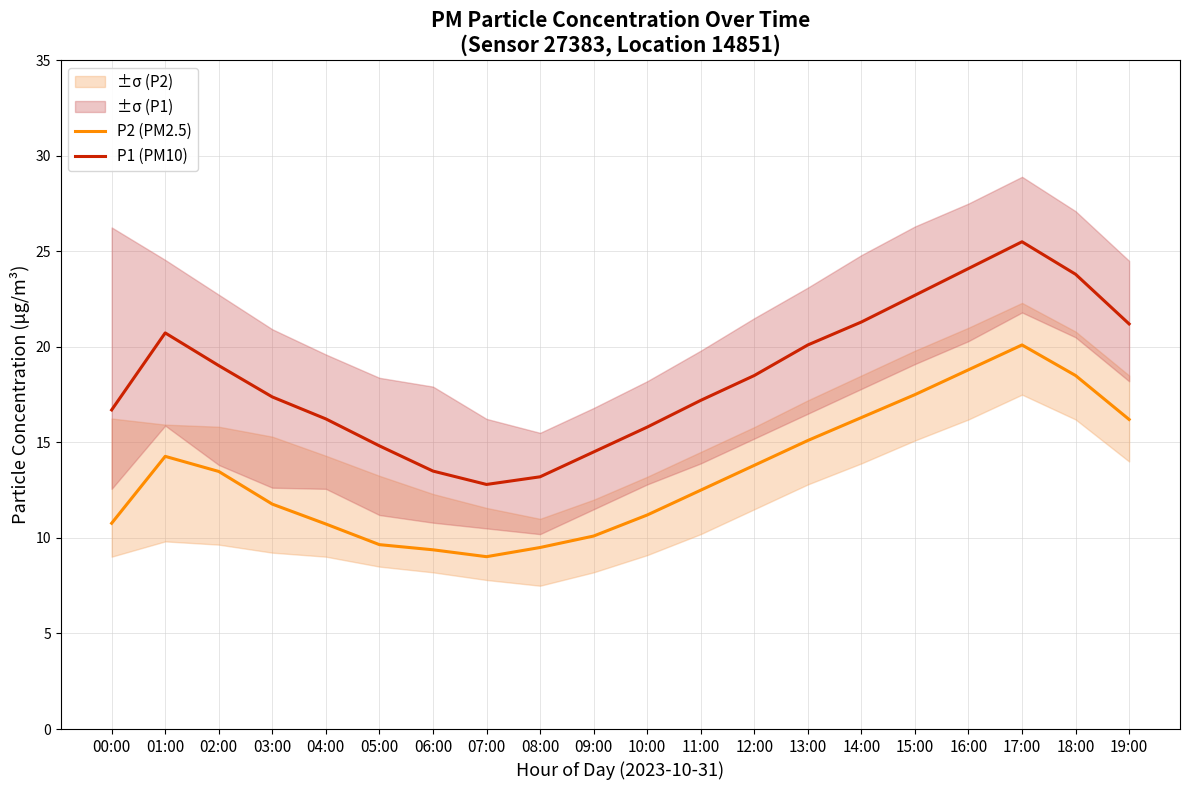

What is the highest value of the P1 (PM10) series?

25.5